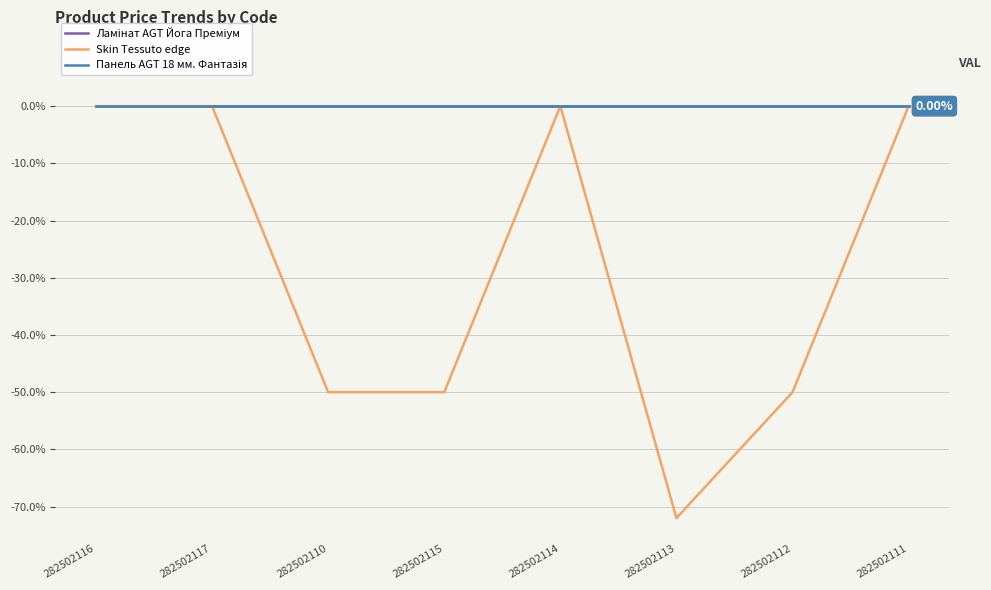

What are all the series names shown in the legend?

Ламінат AGT Йога Преміум, Skin Tessuto edge, Панель AGT 18 мм. Фантазія